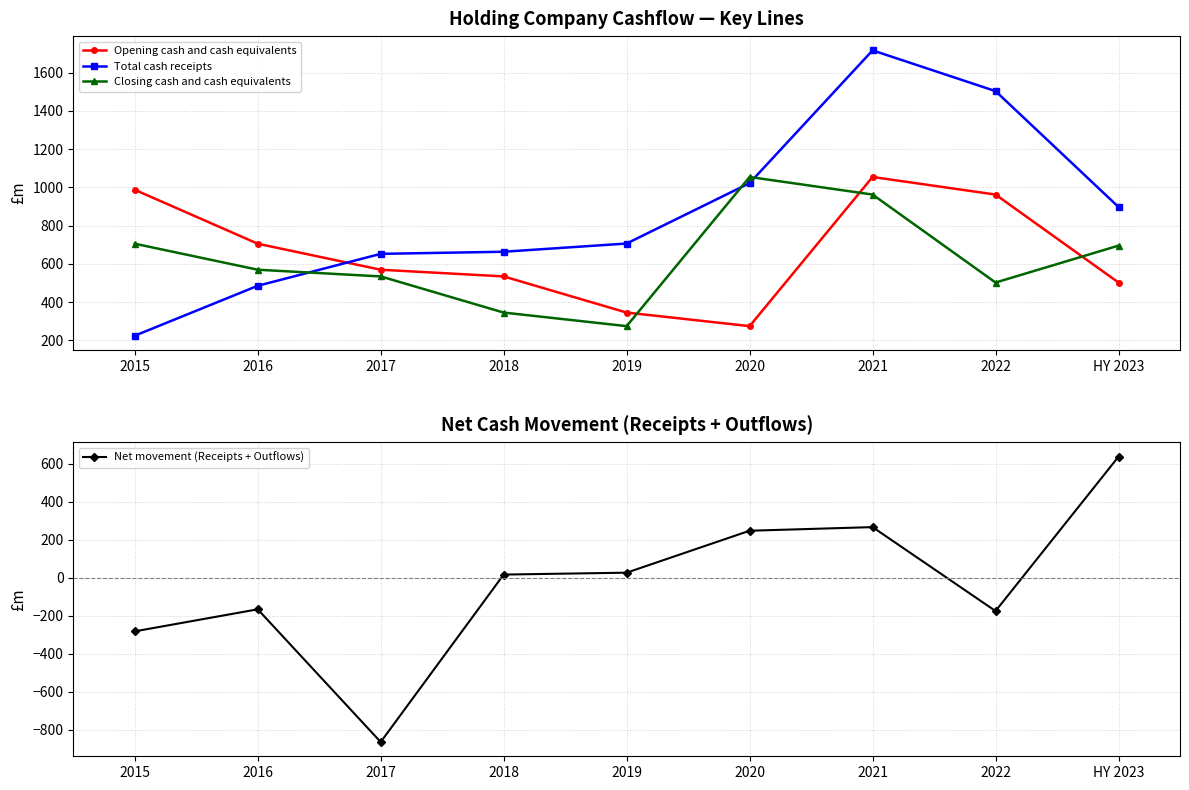

Reading right to left, transcribe all the data shown in this chart.

Opening cash and cash equivalents: HY 2023=503	2022=963	2021=1055	2020=275	2019=346	2018=535	2017=570	2016=706	2015=988
Total cash receipts: HY 2023=898	2022=1504	2021=1717	2020=1023	2019=707	2018=664	2017=653	2016=486	2015=225
Closing cash and cash equivalents: HY 2023=696	2022=503	2021=963	2020=1055	2019=275	2018=346	2017=535	2016=570	2015=706
Net movement (Receipts + Outflows): HY 2023=638	2022=-175	2021=267	2020=248	2019=27	2018=17	2017=-865	2016=-166	2015=-282